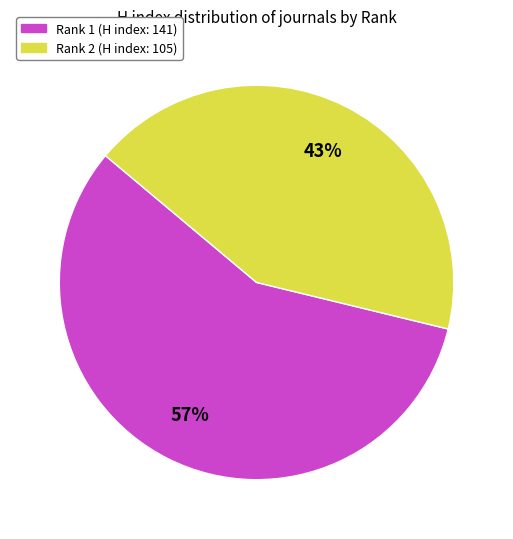

To the nearest percent, what percentage of the pie is Rank 2 (H index: 105)?

43%